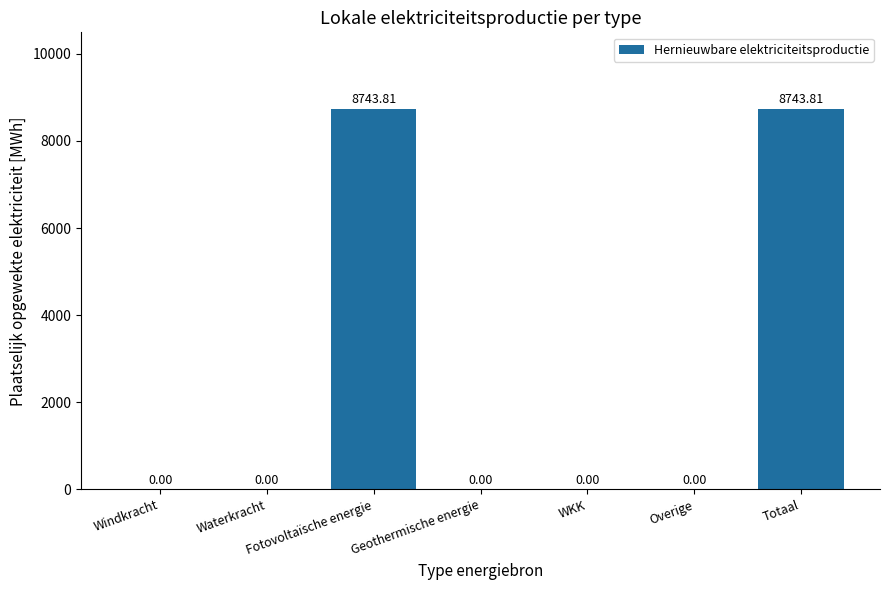

Which has a higher value, Totaal or Windkracht?

Totaal